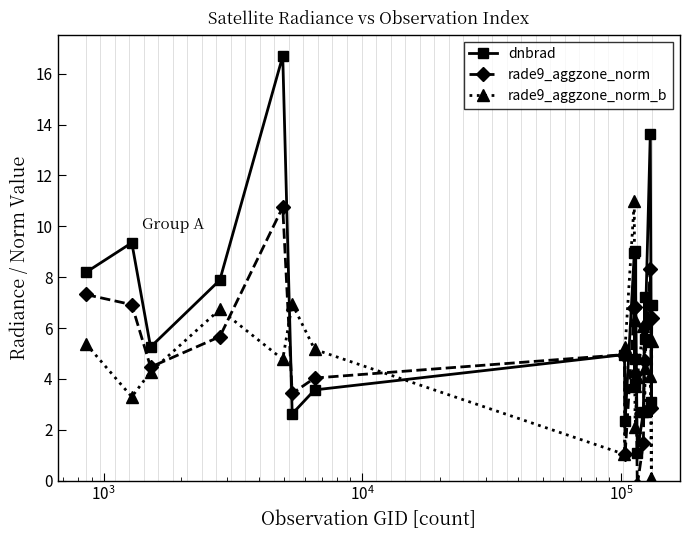

What is the value of the rade9_aggzone_norm_b point at the 10th from the left?

11.0